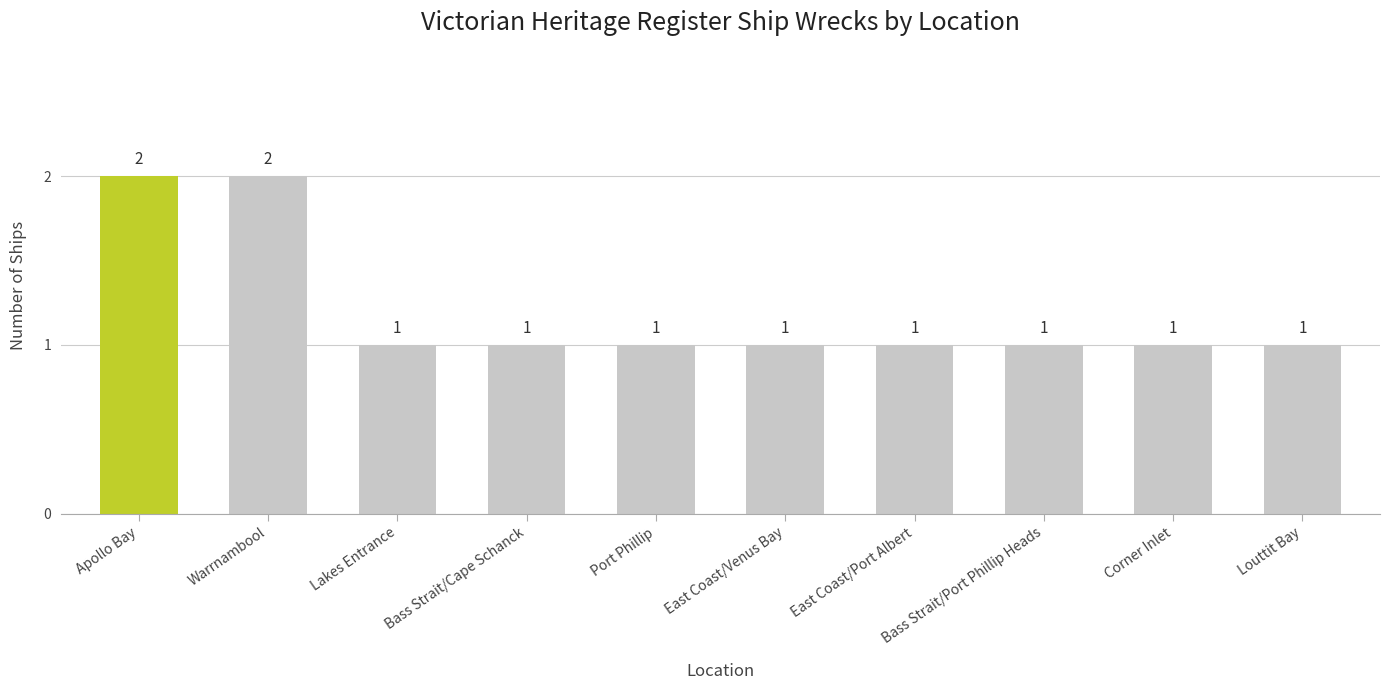

Reading right to left, transcribe all the data shown in this chart.

Louttit Bay=1	Corner Inlet=1	Bass Strait/Port Phillip Heads=1	East Coast/Port Albert=1	East Coast/Venus Bay=1	Port Phillip=1	Bass Strait/Cape Schanck=1	Lakes Entrance=1	Warrnambool=2	Apollo Bay=2